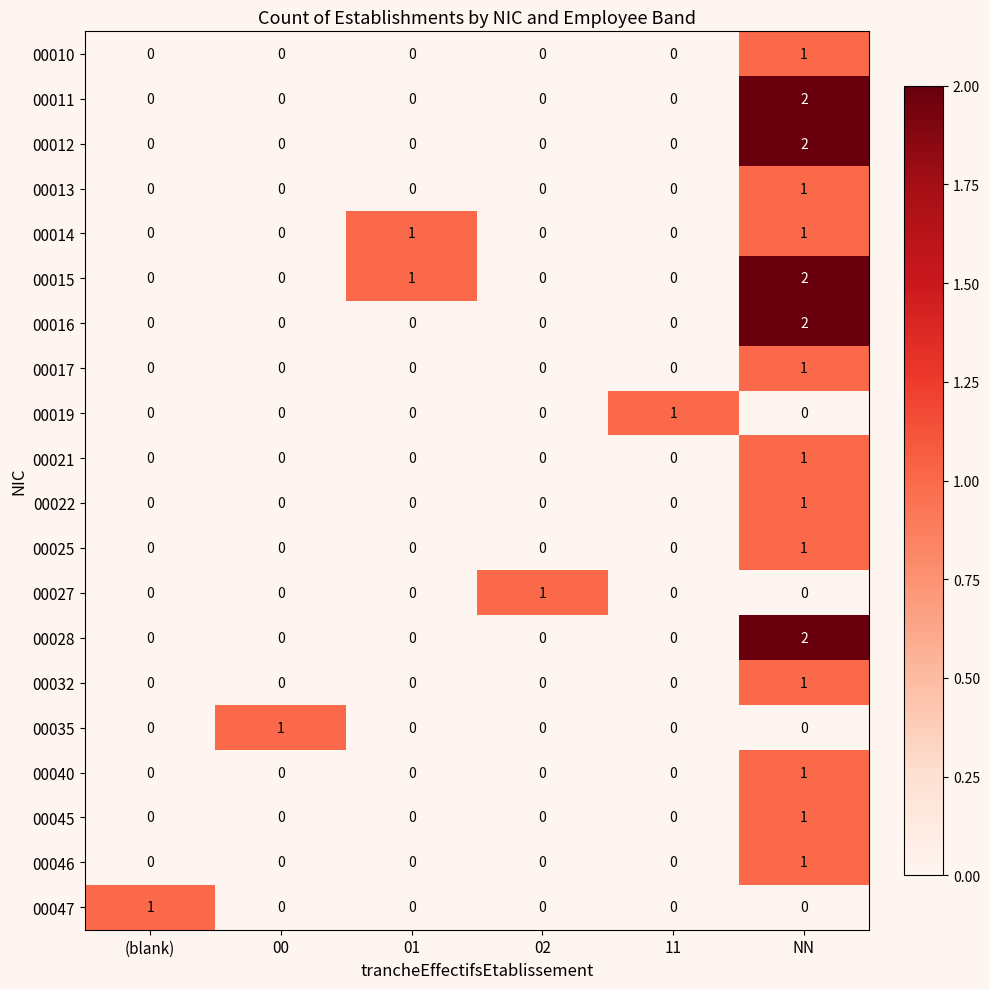

What is the maximum value shown in the chart?

2